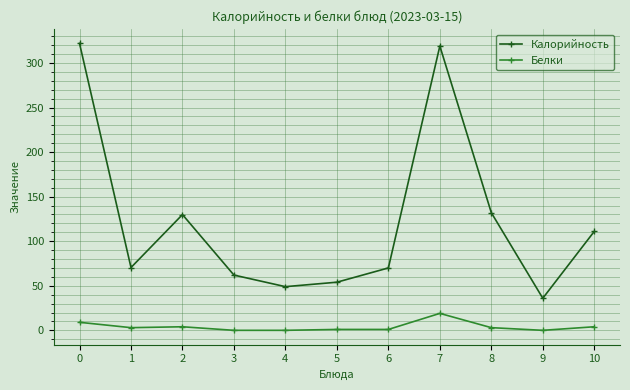

How many distinct data groups are displayed?

2